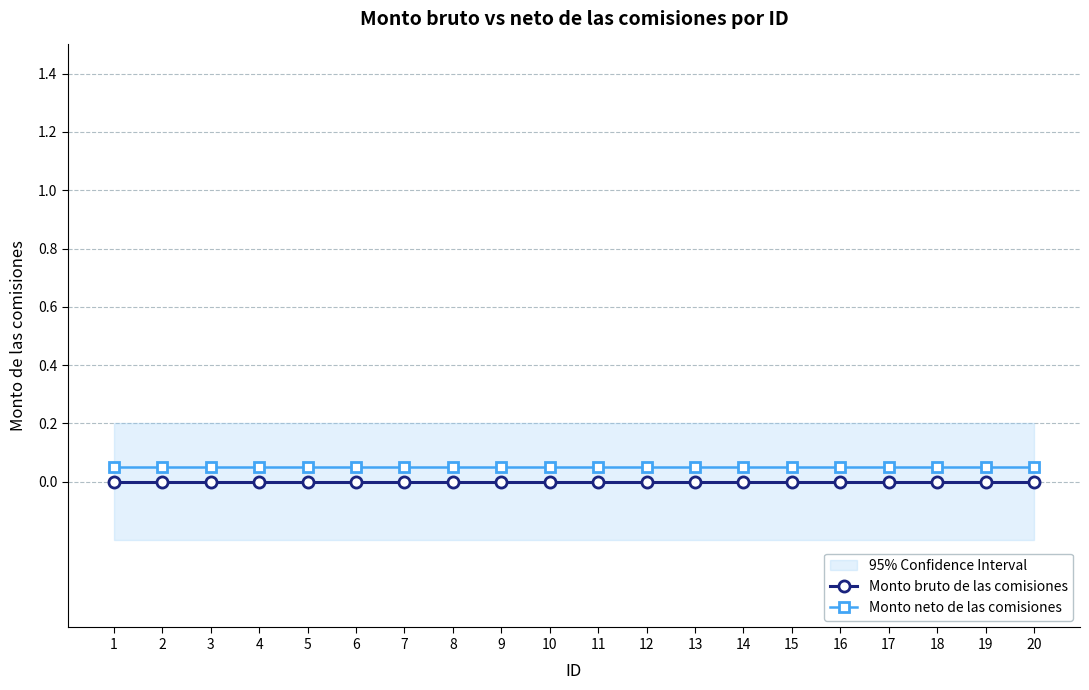

Which series has the widest spread of values?

Monto bruto de las comisiones